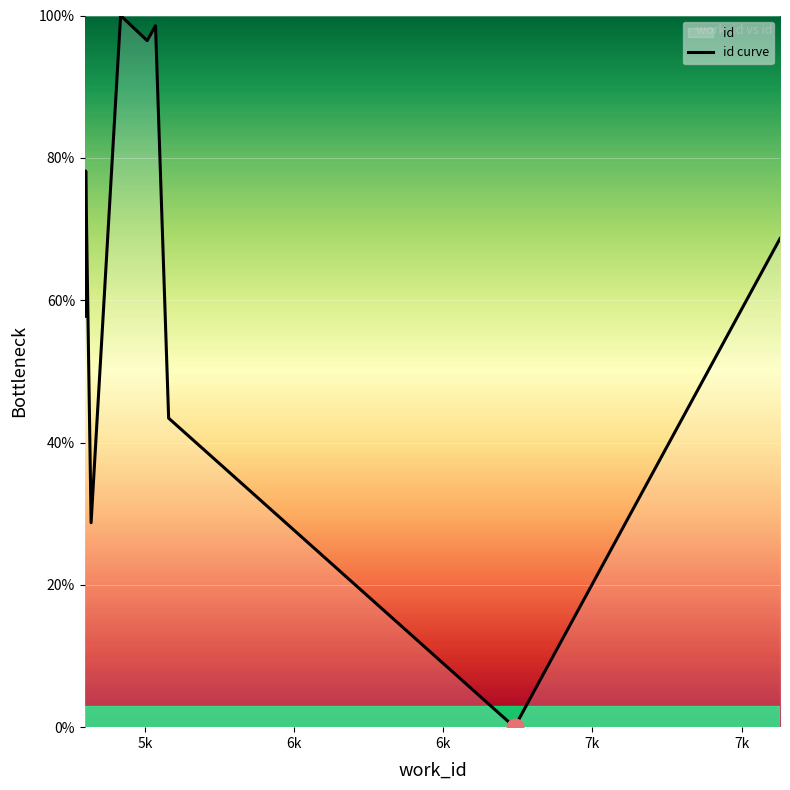

Where does the data first go above 78?

5k